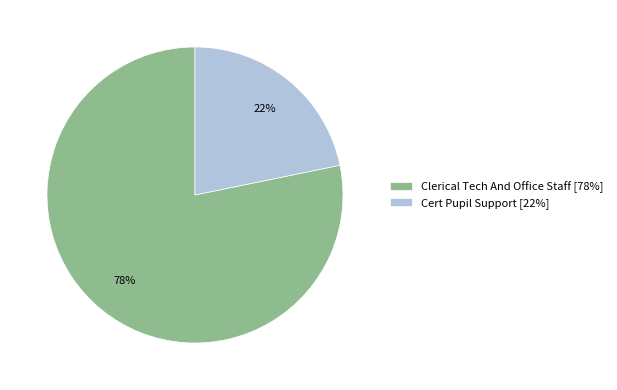

The Cert Pupil Support slice represents 33% of the pie. True or false?

False